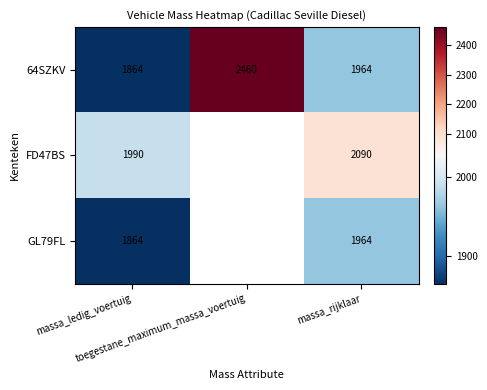

At how many categories does at least one series exceed 2292?

1